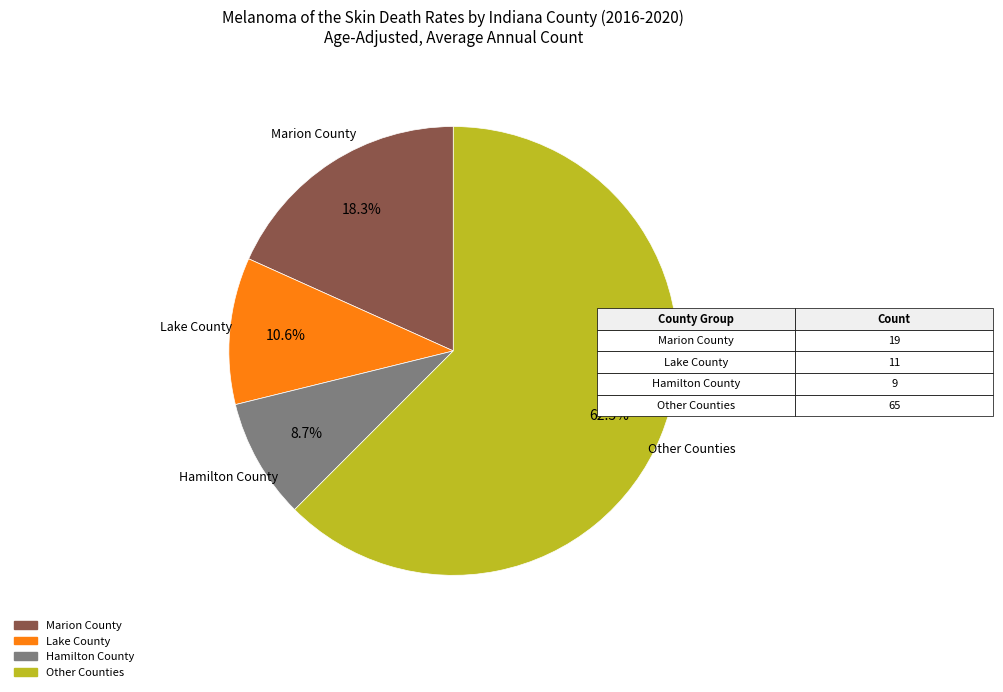

Is there any slice that represents more than half of the pie?

Yes